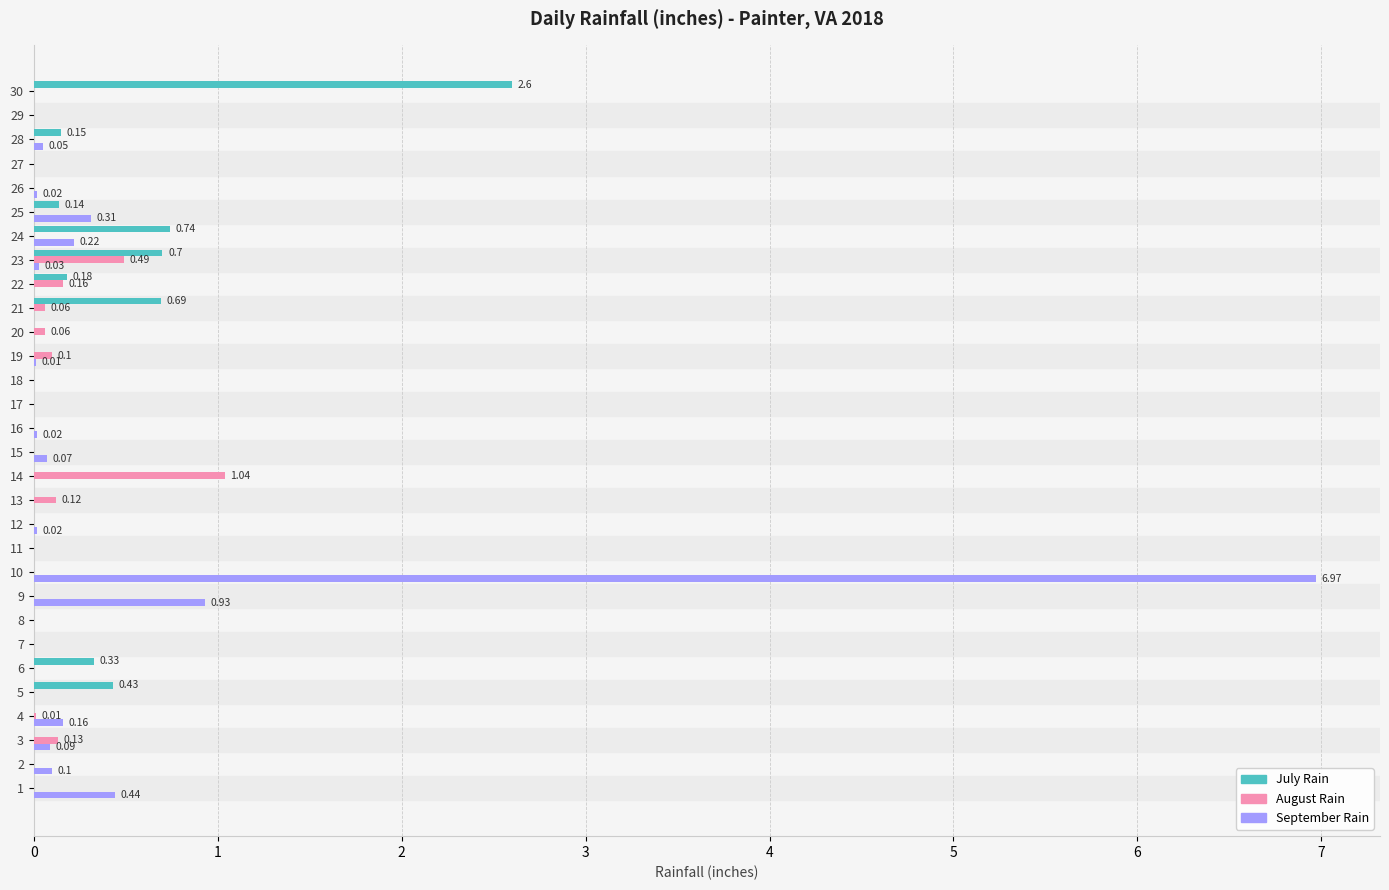

What are all the series names shown in the legend?

July Rain, August Rain, September Rain